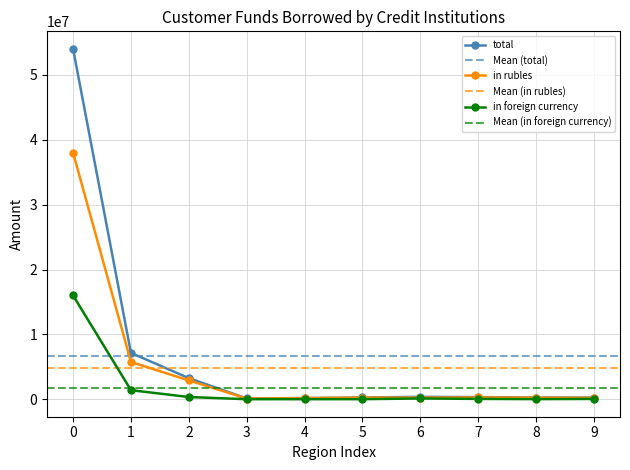

Reading left to right, transcribe all the data shown in this chart.

total: 54012293	7150673	3255065	128358	188288	274695	375654	337163	266134	267722
in rubles: 38013347	5748543	2906793	116898	174132	256829	249984	278650	242629	215924
in foreign currency: 15998946	1402130	348272	11460	14156	17865	125669	58513	23506	51797